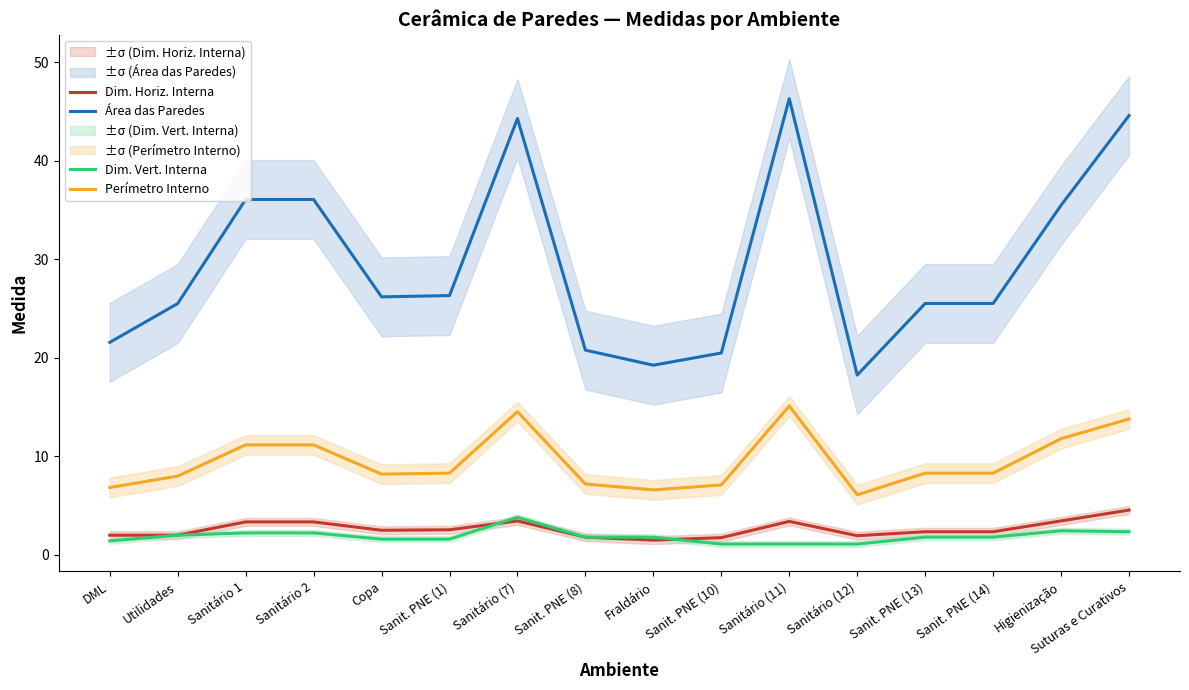

The value of Perímetro Interno at Higienização is 11.8. True or false?

True